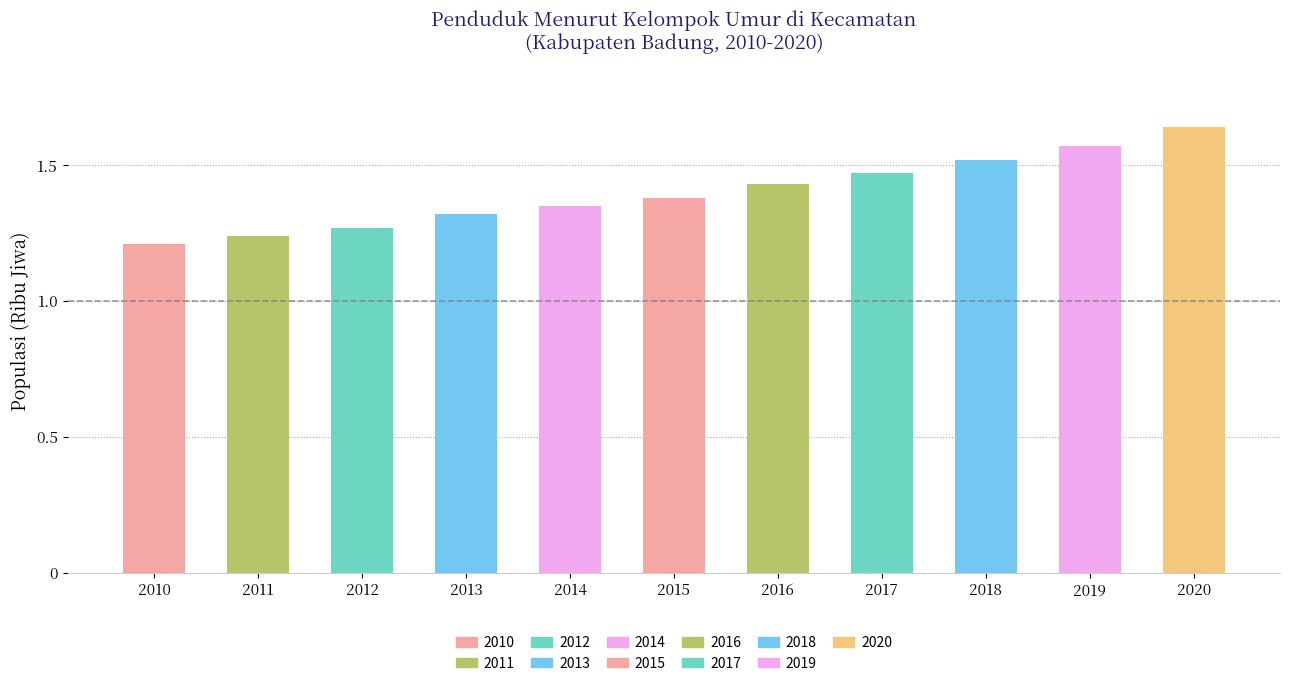

What is the difference between the second highest and second lowest values?

0.3